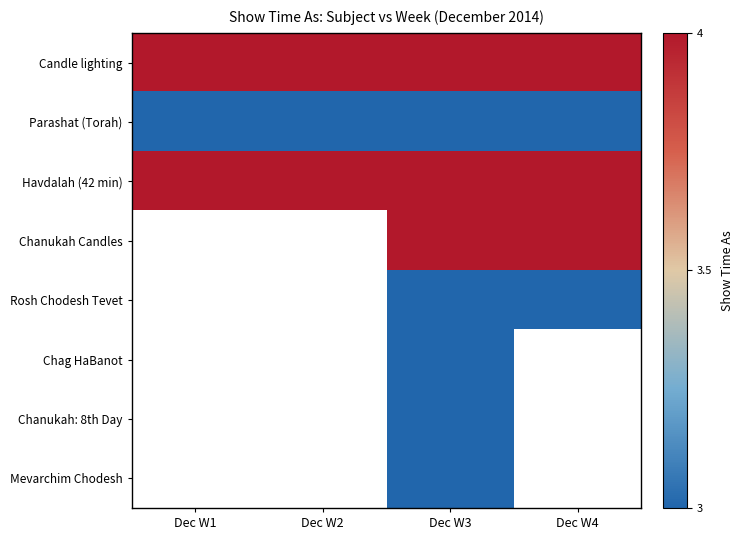

Count the number of data series in this chart.

8